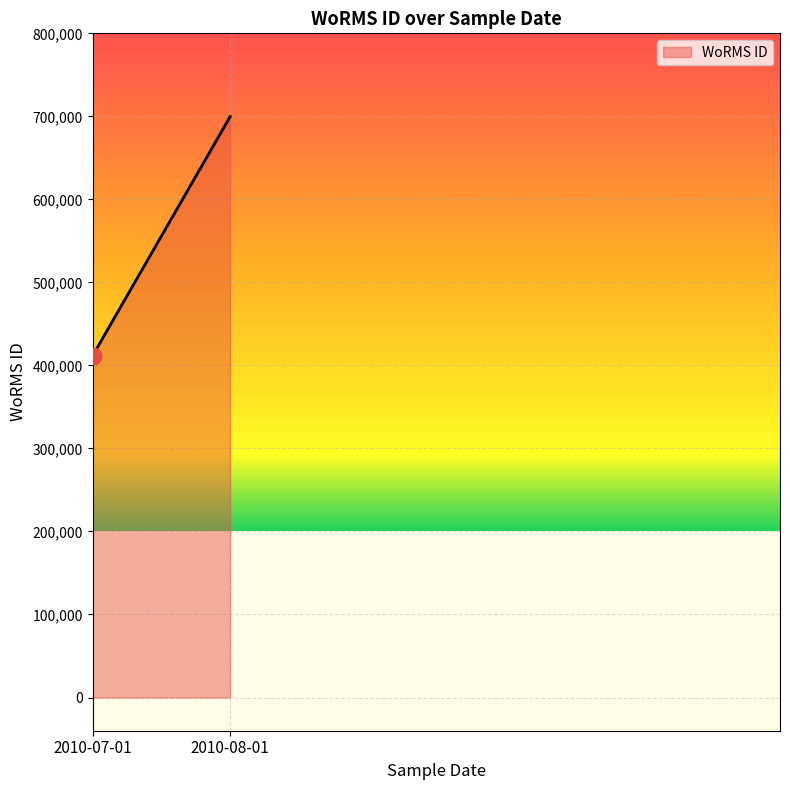

What is the difference between the values at 2010-07-01 and 2010-08-01?

287828